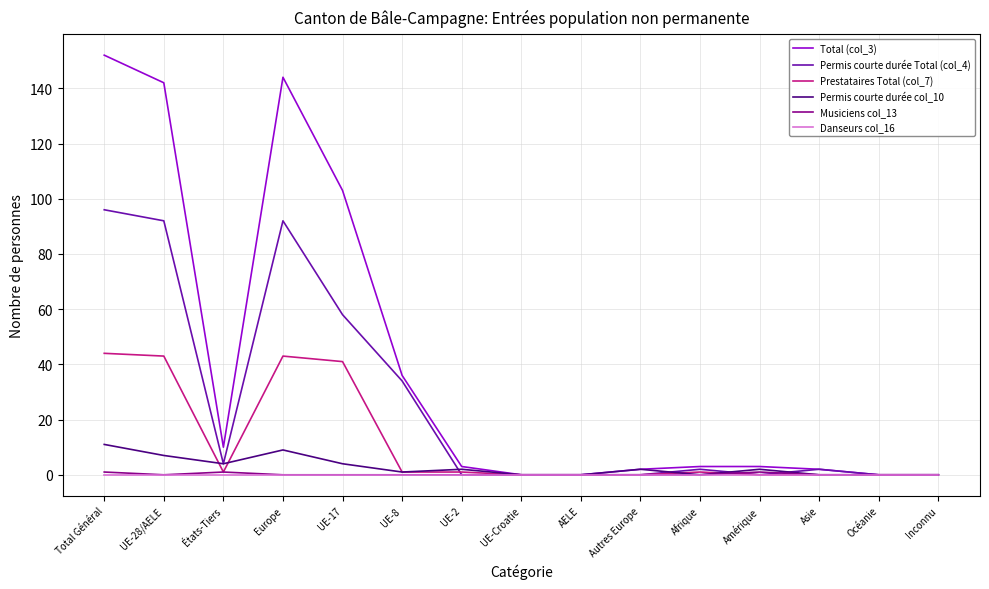

Which series changed the most between UE-17 and AELE?

Total (col_3)